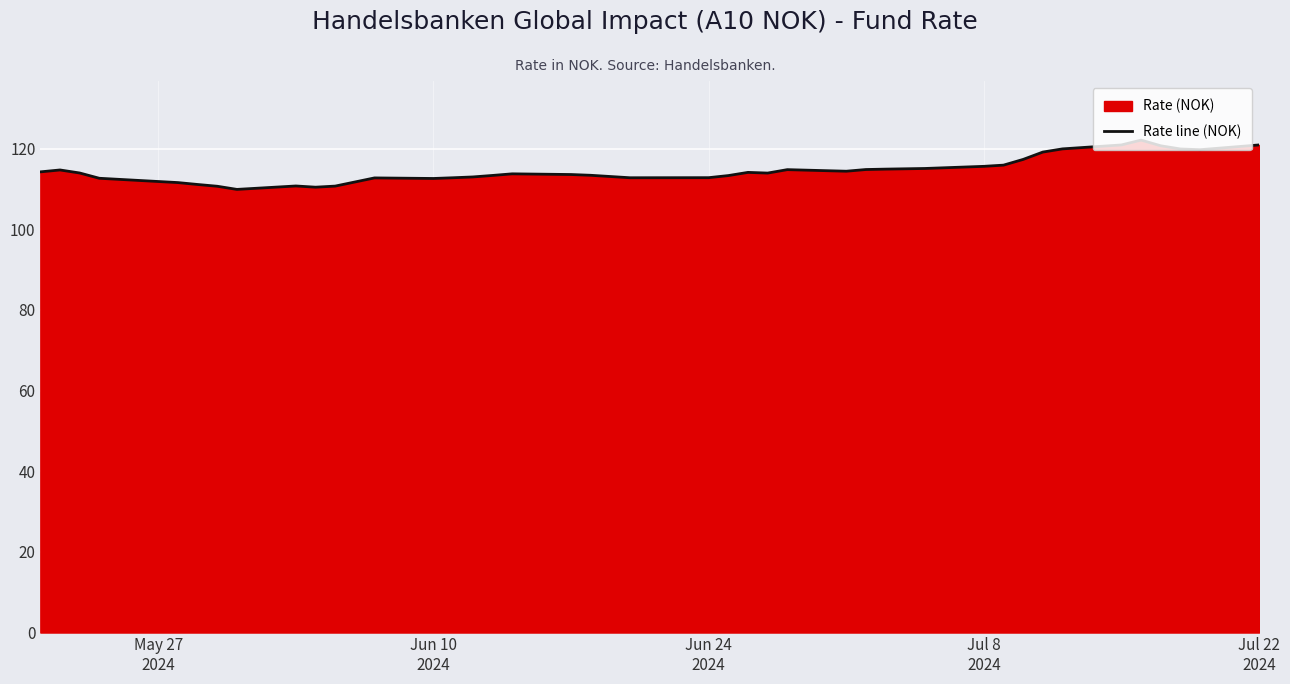

What is the difference between the maximum and minimum values?

12.2